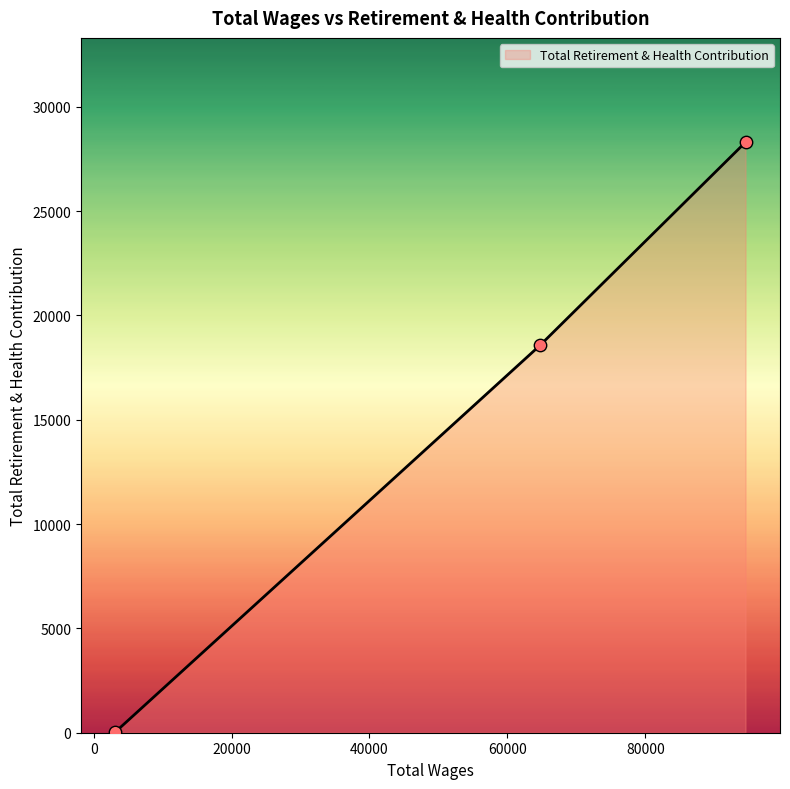

What is the greatest value displayed?

28302